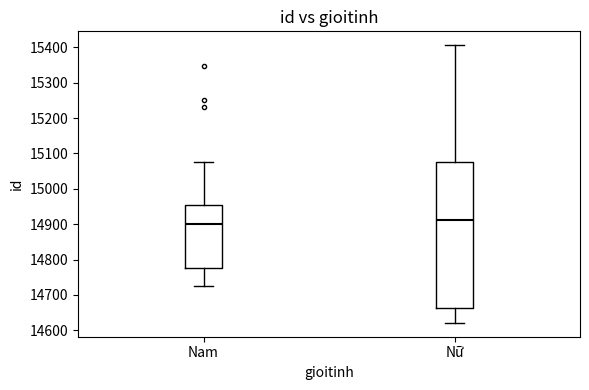

Where does the median line of the box for Nam sit on the y-axis? The values are not printed on the chart, so give them approximately, as read against the axis.

14900